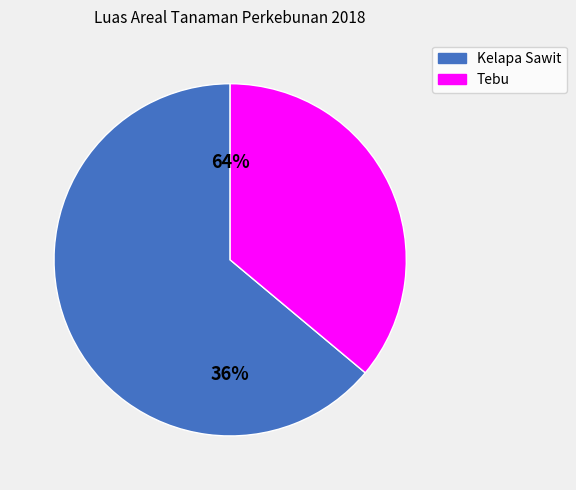

Which has a higher value, Tebu or Kelapa Sawit?

Kelapa Sawit